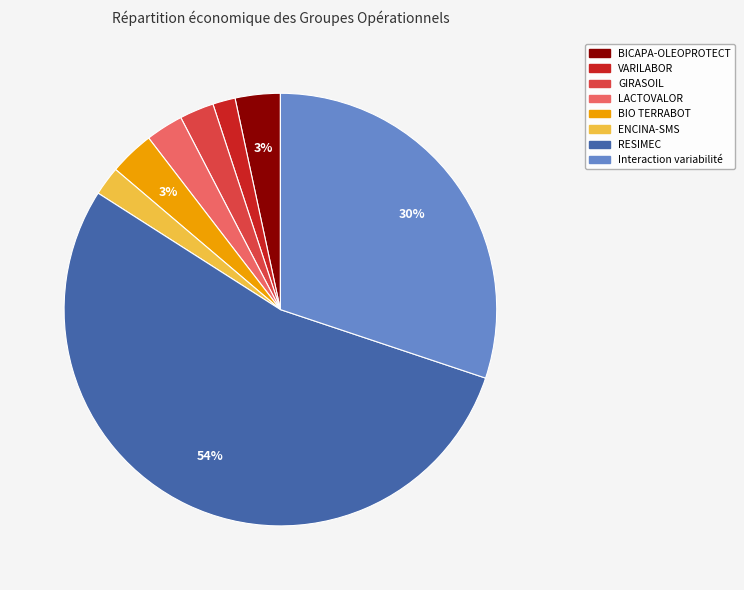

What is the largest slice in the pie chart?

RESIMEC